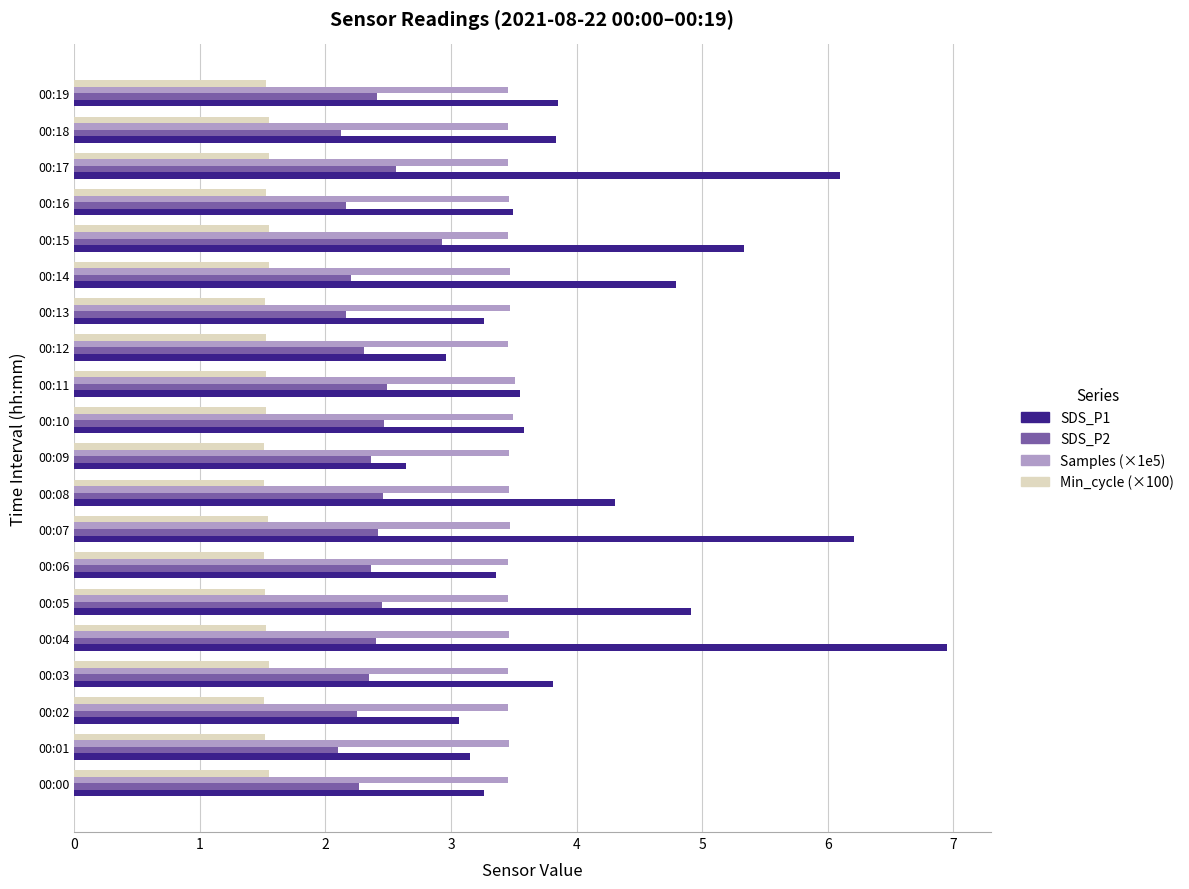

What is the average value of the SDS_P2 series?

2.4